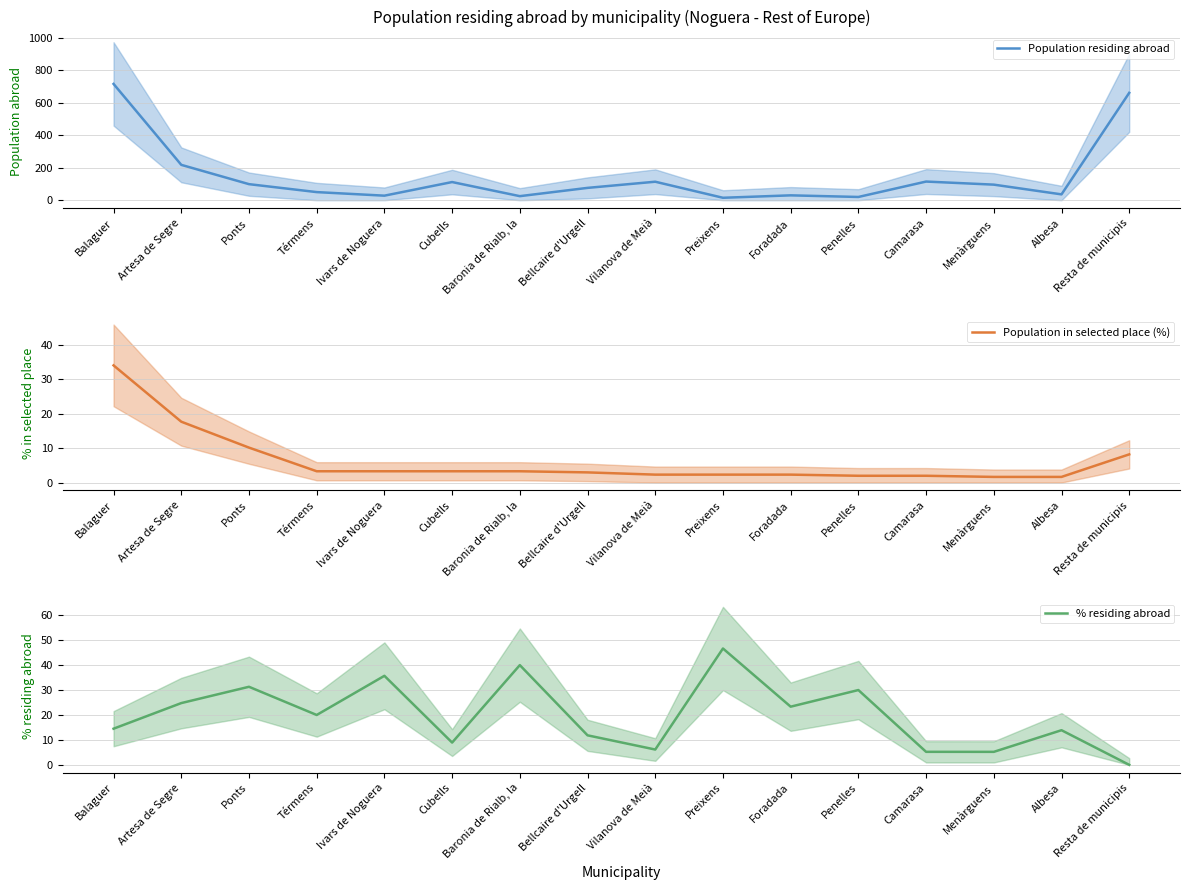

Where is the first local maximum for Population residing abroad?

Cubells